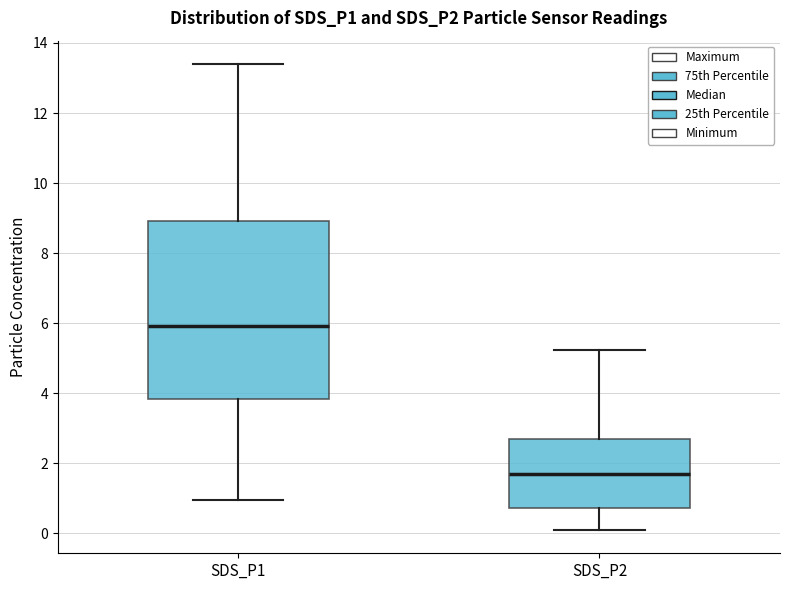

Which box has the highest median line?

SDS_P1